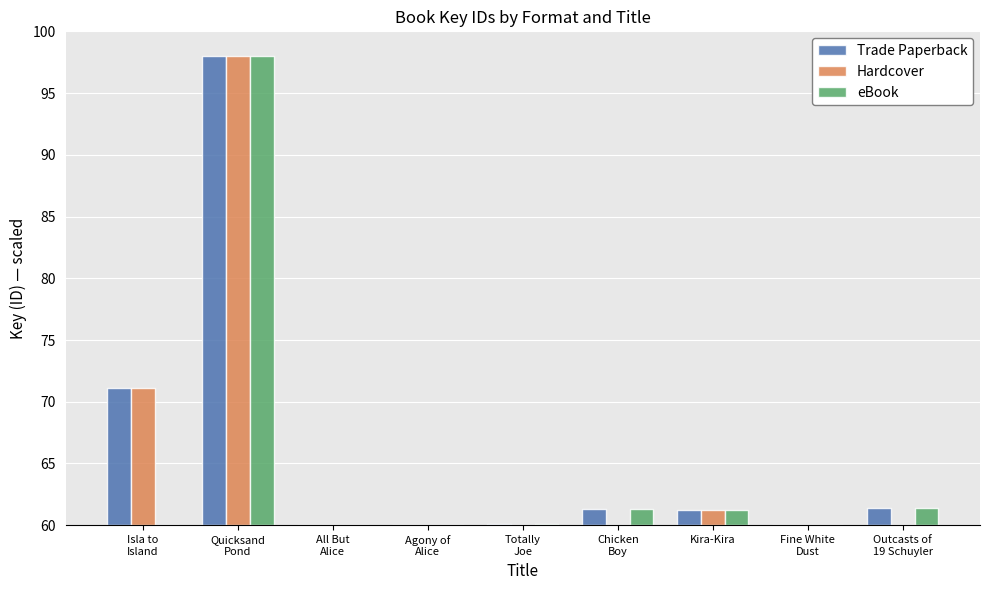

Where does the Trade Paperback series first go above 1?

Isla to
Island